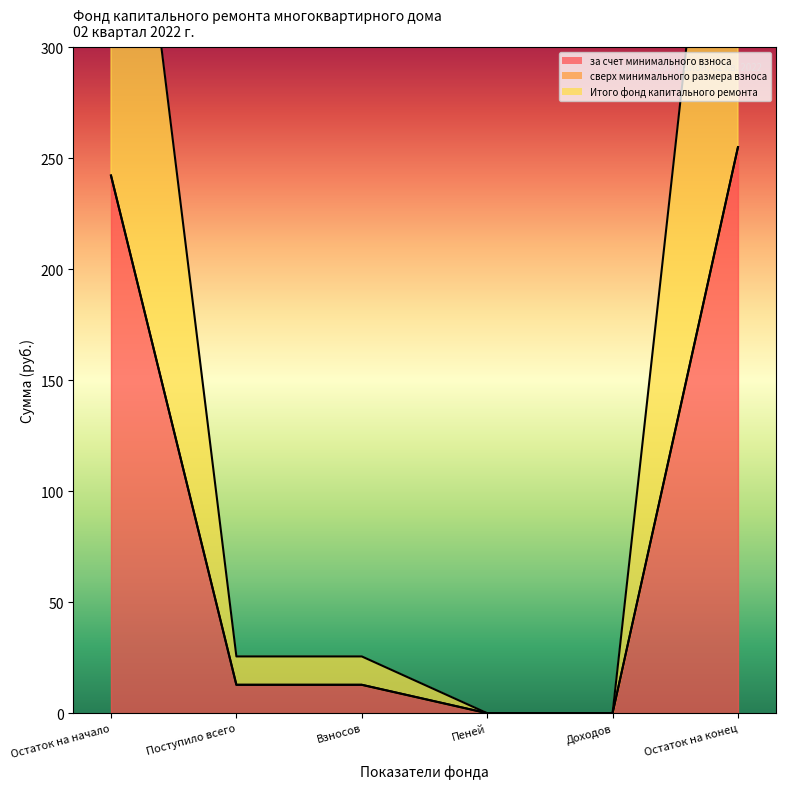

At how many categories does at least one series exceed 27?

2